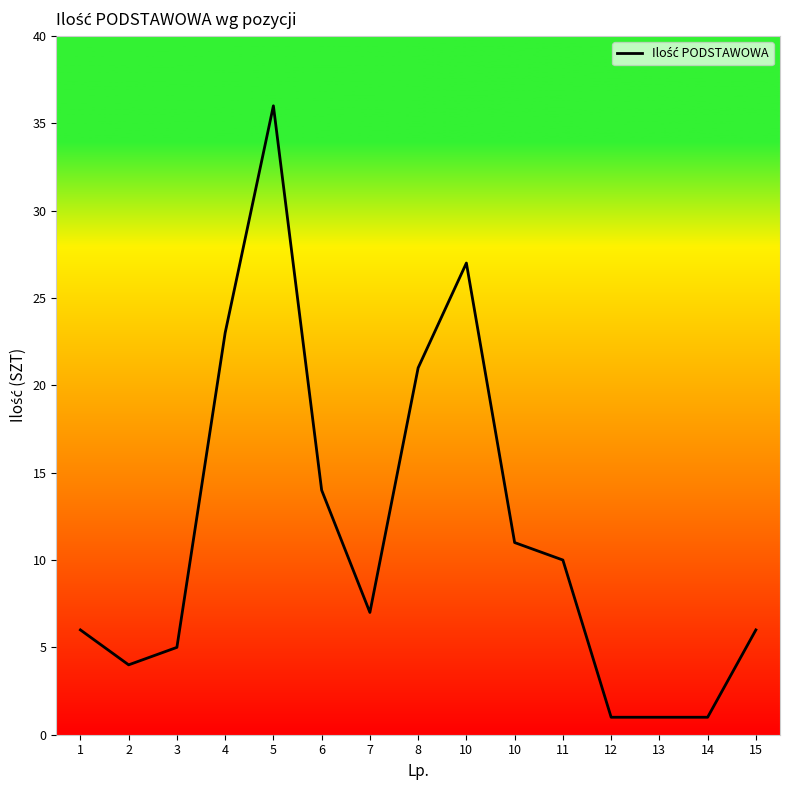

What is the greatest value displayed?

36